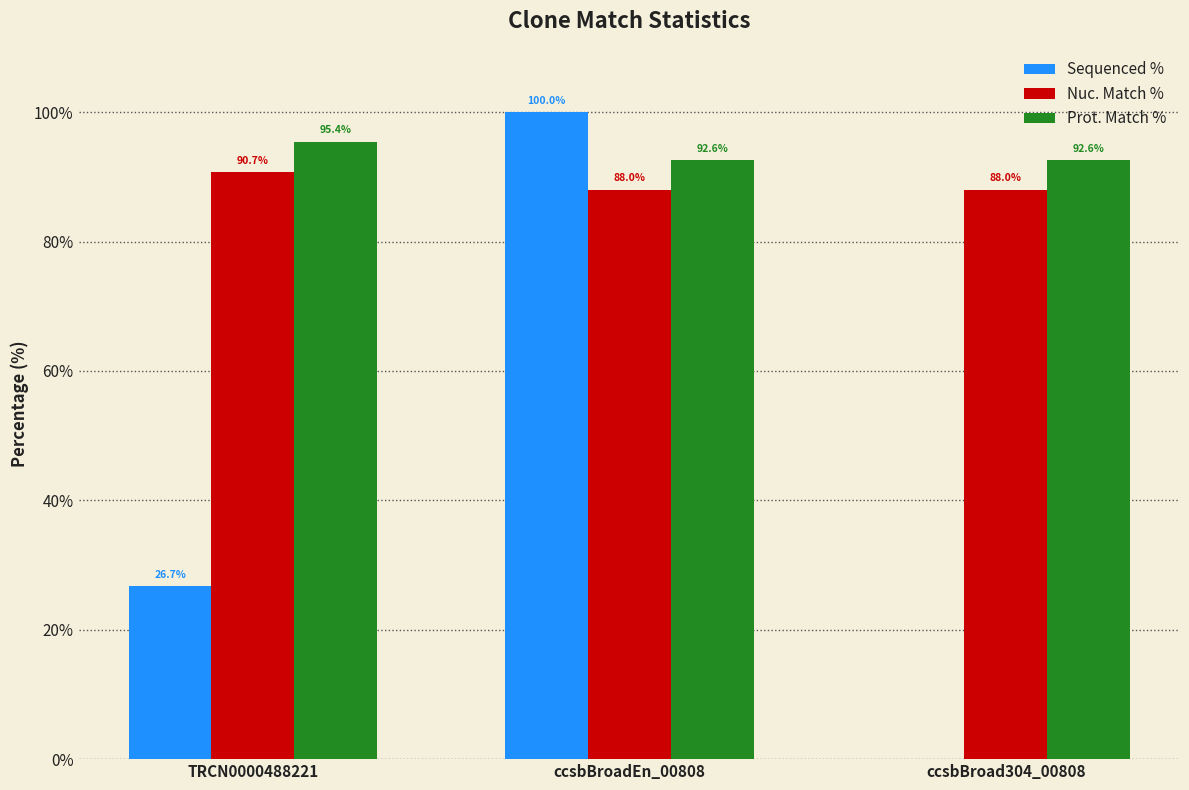

Reading right to left, list all the values displayed in this chart.

Sequenced %: 0.0	100.0	26.7
Nuc. Match %: 88.0	88.0	90.7
Prot. Match %: 92.6	92.6	95.4